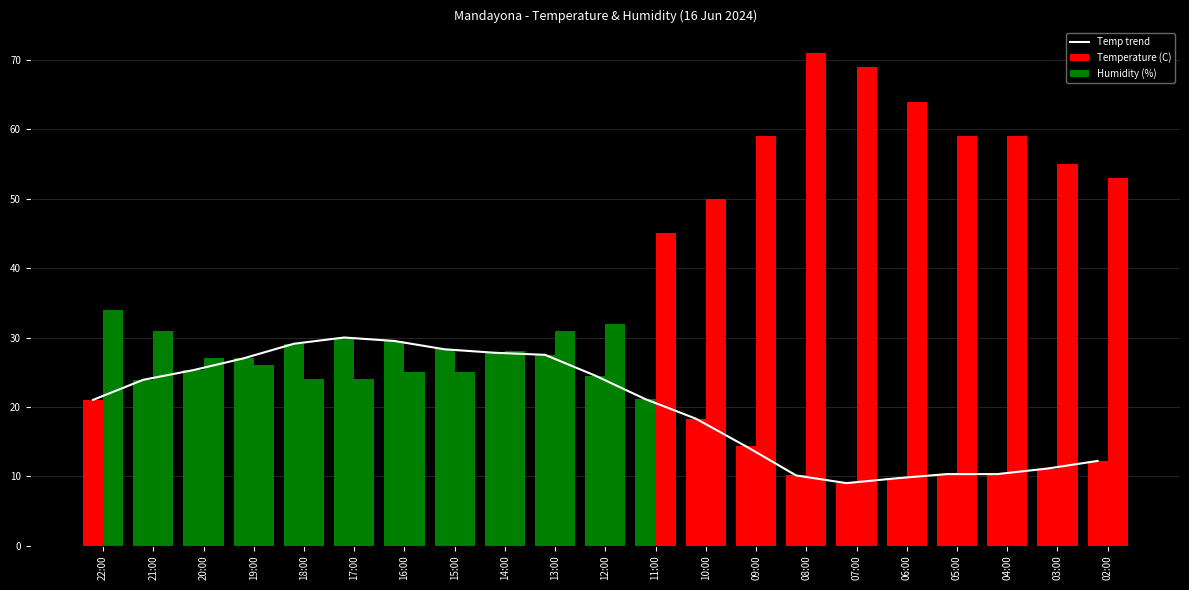

What is the label of the 14th bar from the left?

09:00